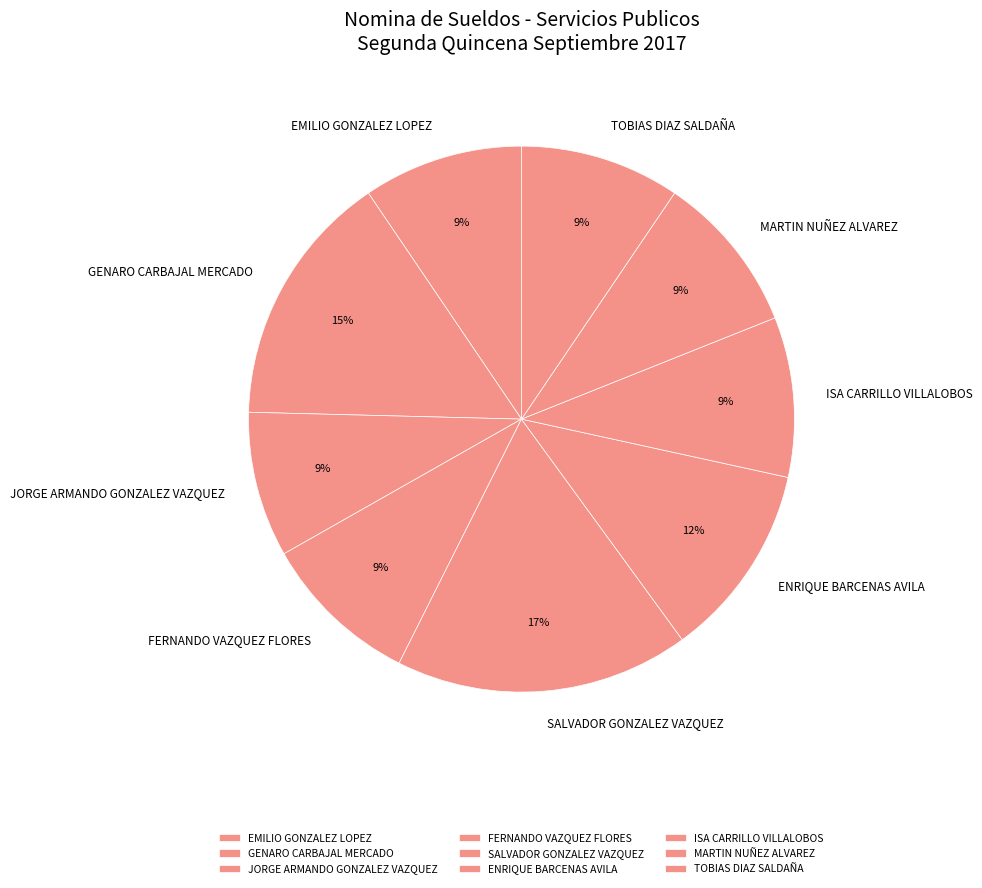

To the nearest percent, what is the combined percentage of JORGE ARMANDO GONZALEZ VAZQUEZ and FERNANDO VAZQUEZ FLORES?

18%